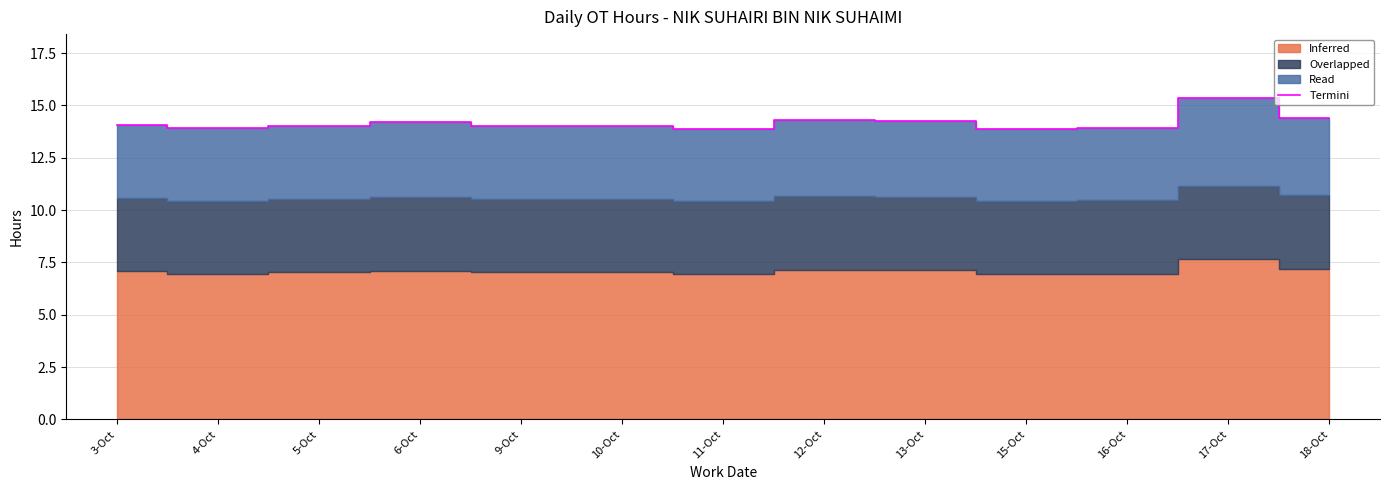

Between 4-Oct and 17-Oct, which is larger?

17-Oct